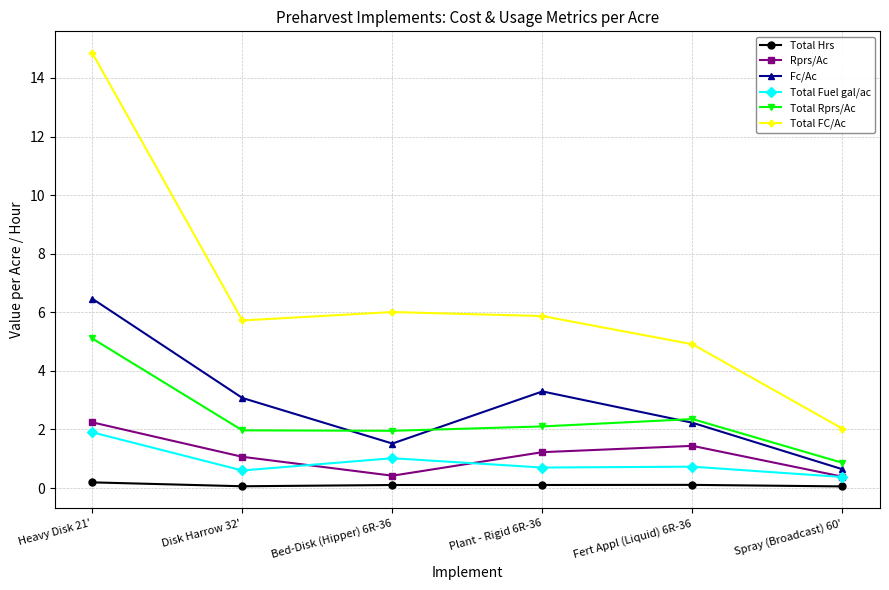

True or false: Total Rprs/Ac has a value of 3.1 at Bed-Disk (Hipper) 6R-36.

False